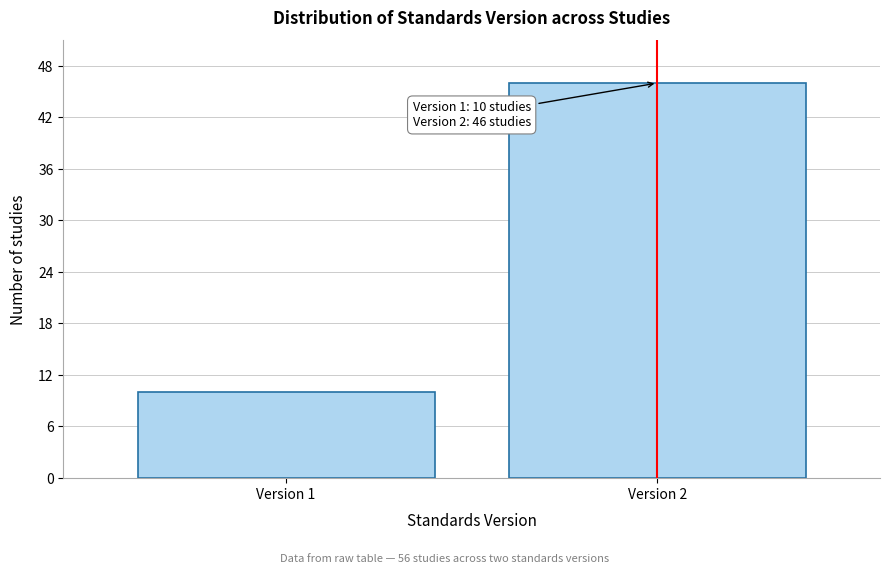

Reading left to right, list all the values displayed in this chart.

10	46